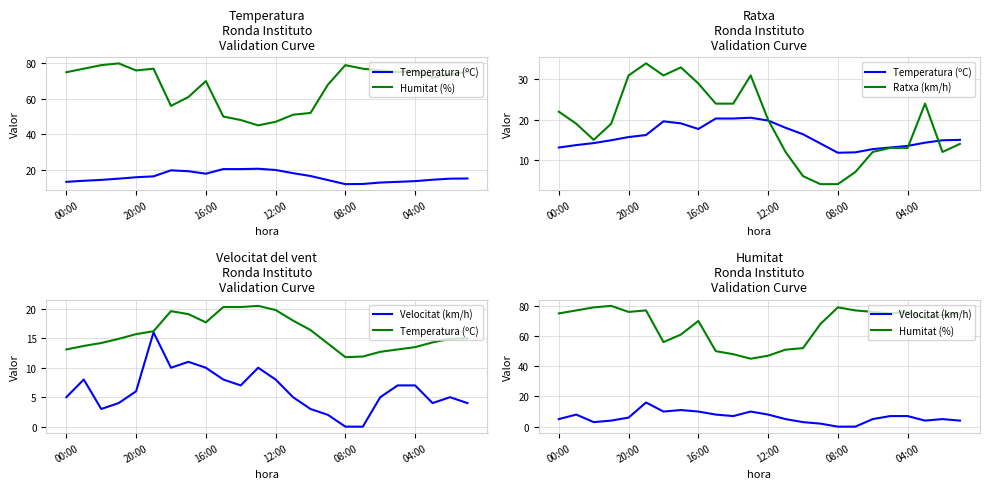

What is the total value across all series at 15?

88.1